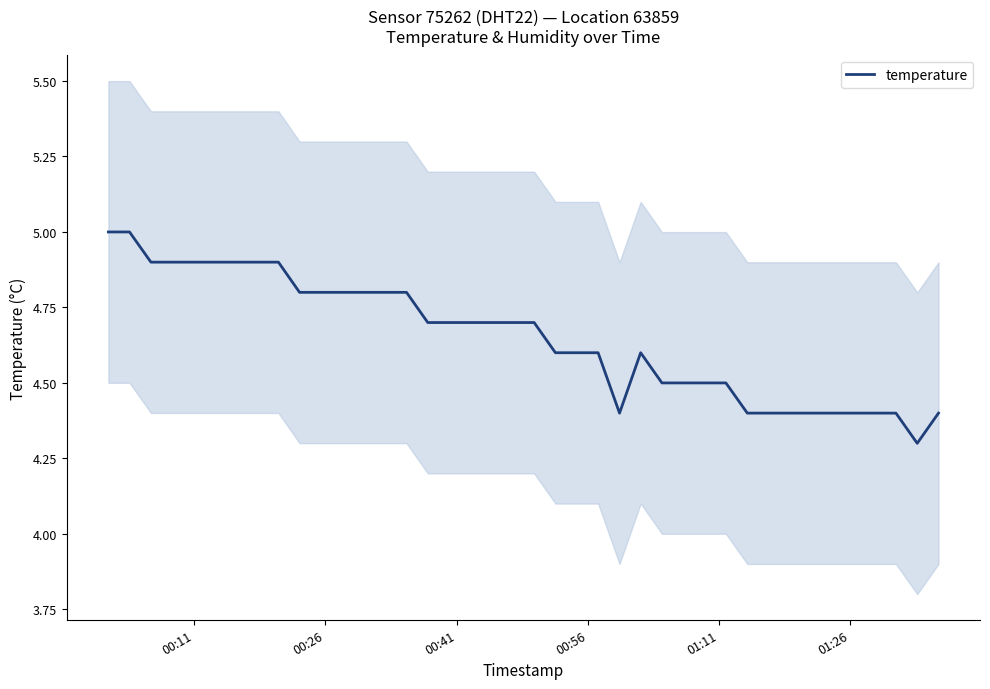

What is the maximum value for temperature?

5.0